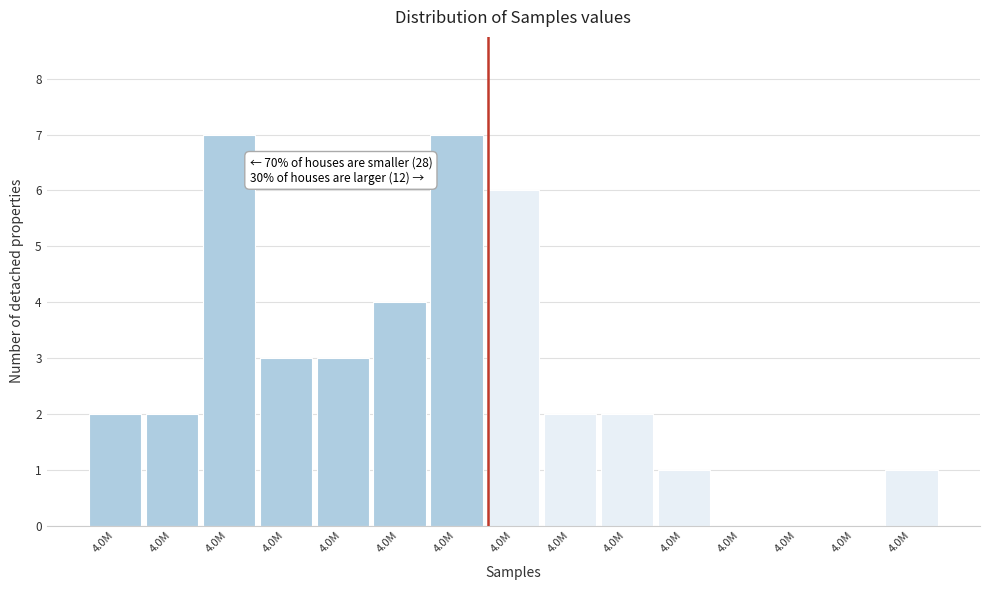

Are the bars horizontal?

No